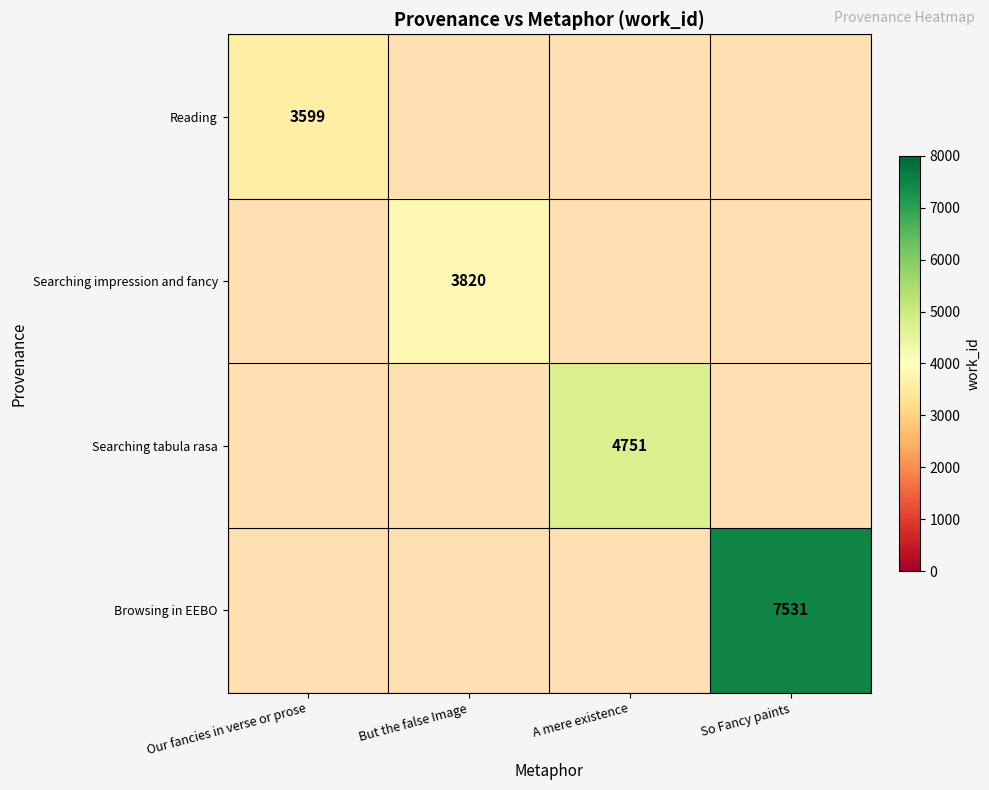

Between Our fancies in verse or prose and A mere existence, which is larger?

A mere existence